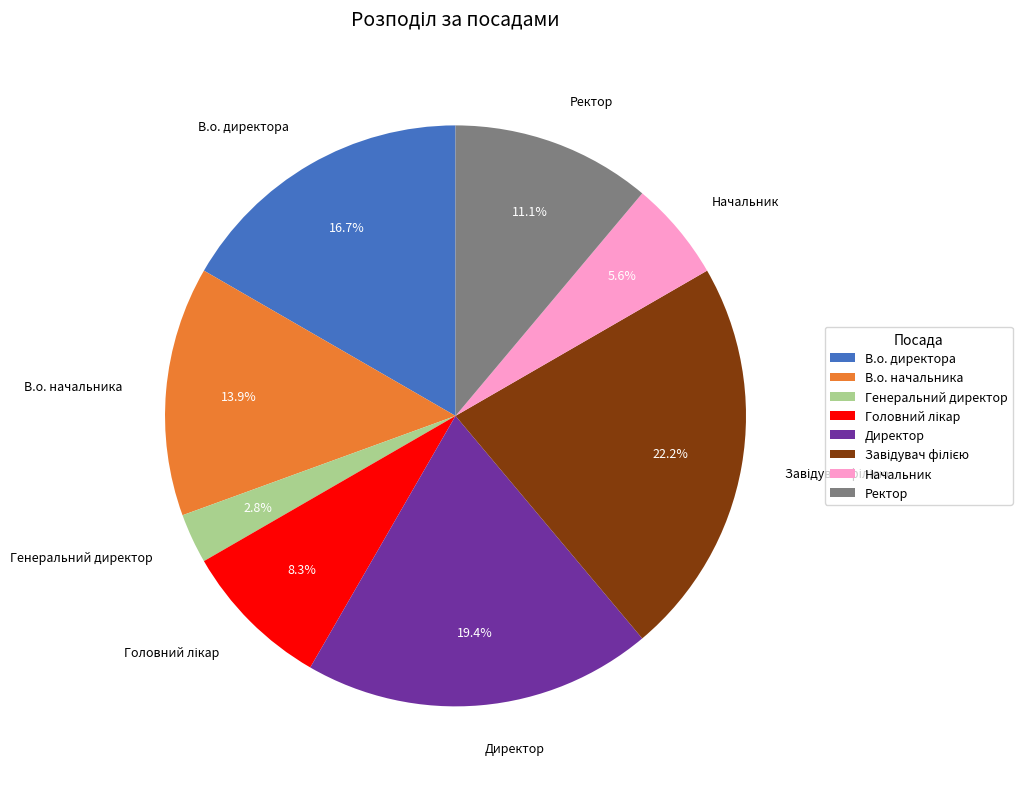

Which has a higher value, Директор or Начальник?

Директор